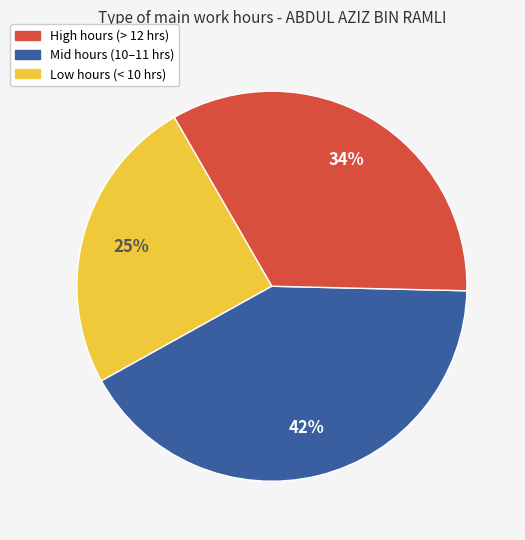

To the nearest percent, what is the average slice percentage?

33%